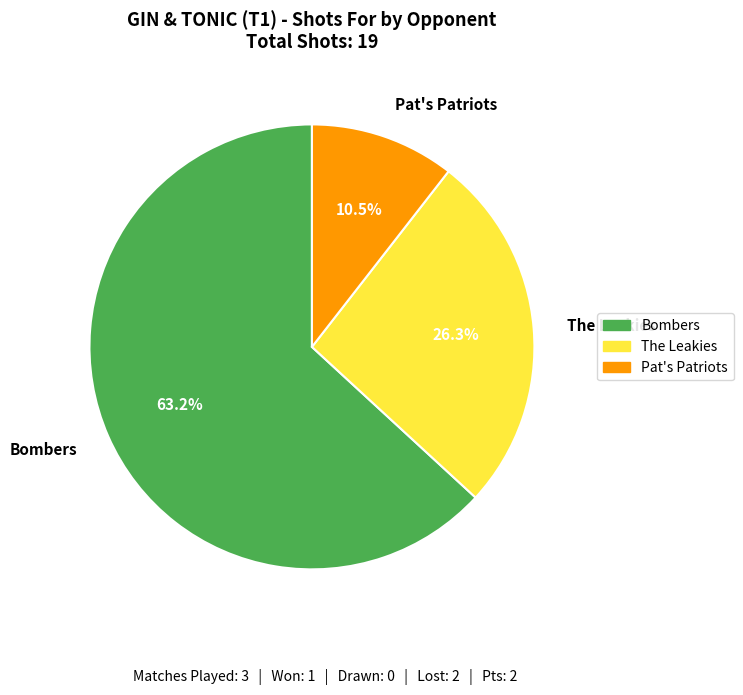

Which category accounts for the majority?

Bombers